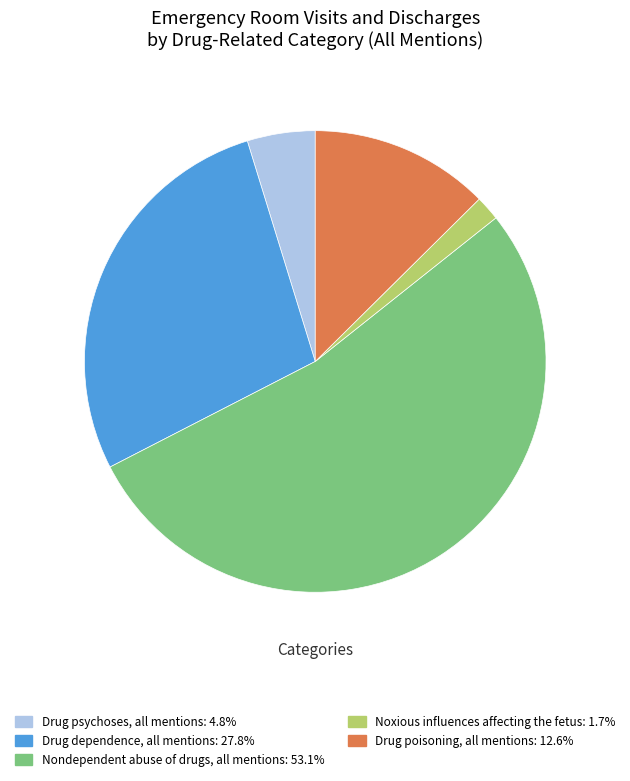

Which slice is the largest?

Nondependent abuse of drugs, all mentions